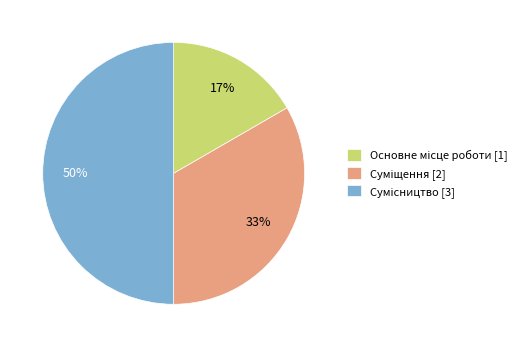

To the nearest percent, what is the average slice percentage?

33%